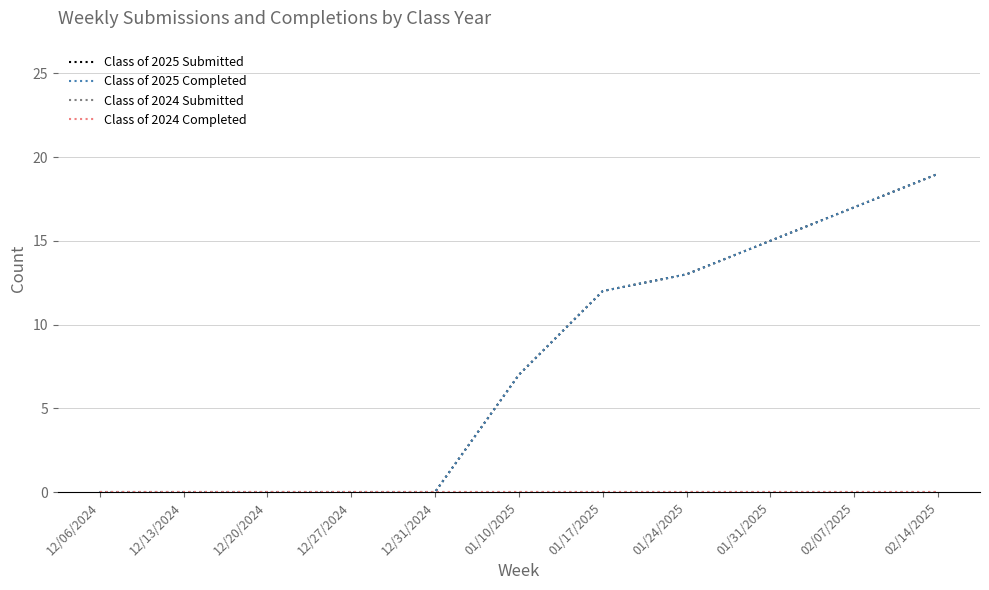

Does the chart have visible grid lines?

Yes